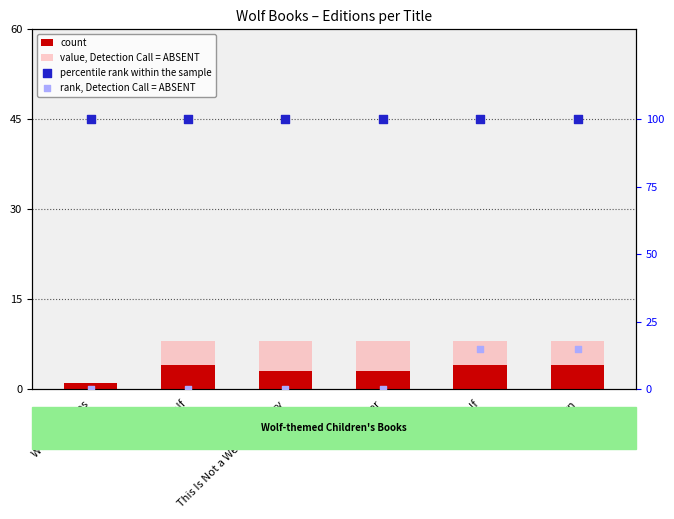

Which series has the largest total across all categories?

percentile rank within the sample